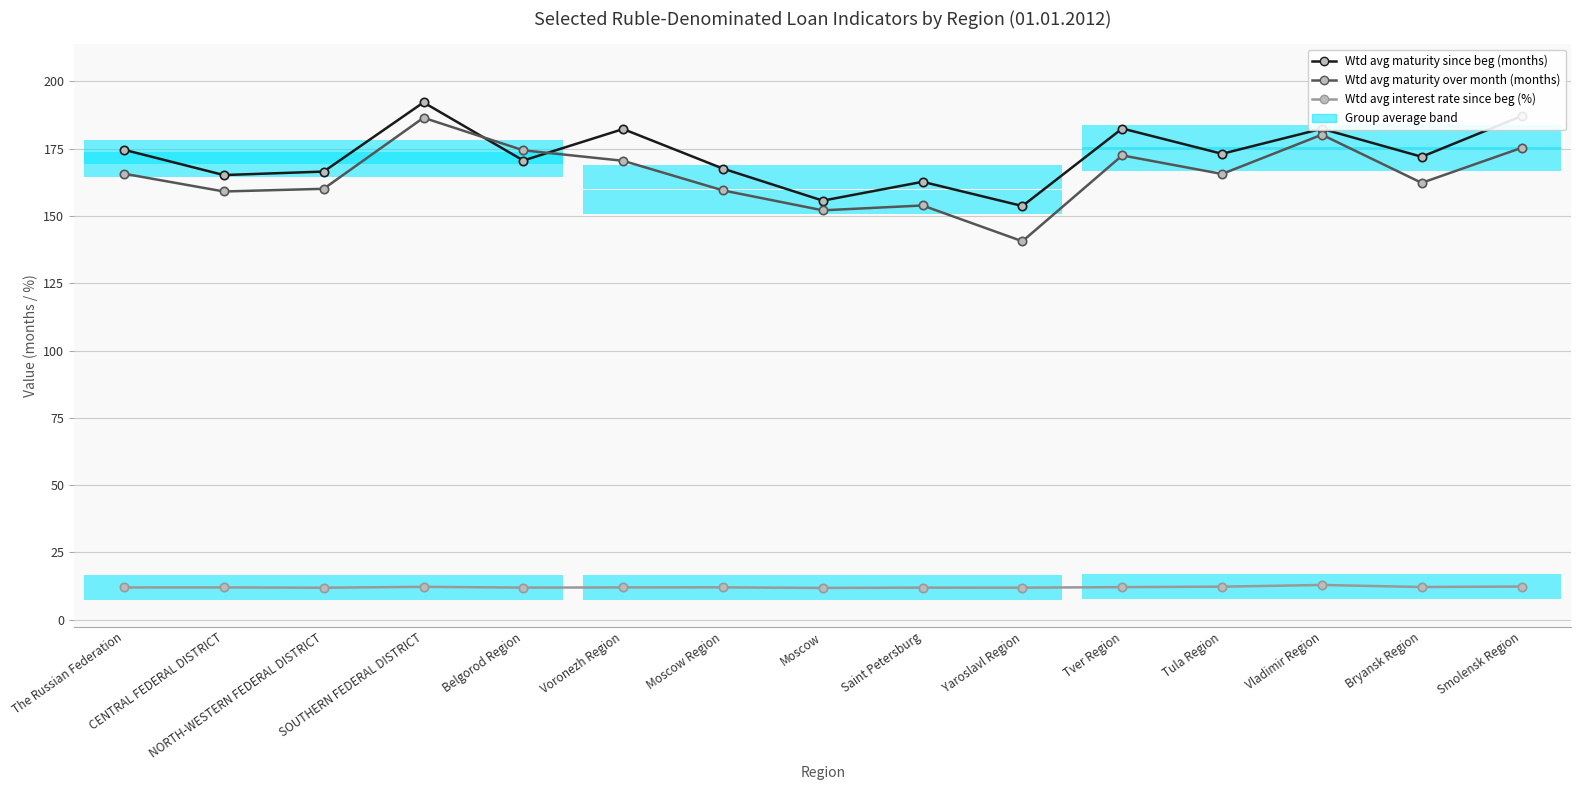

What is the label of the 12th point from the right?

SOUTHERN FEDERAL DISTRICT